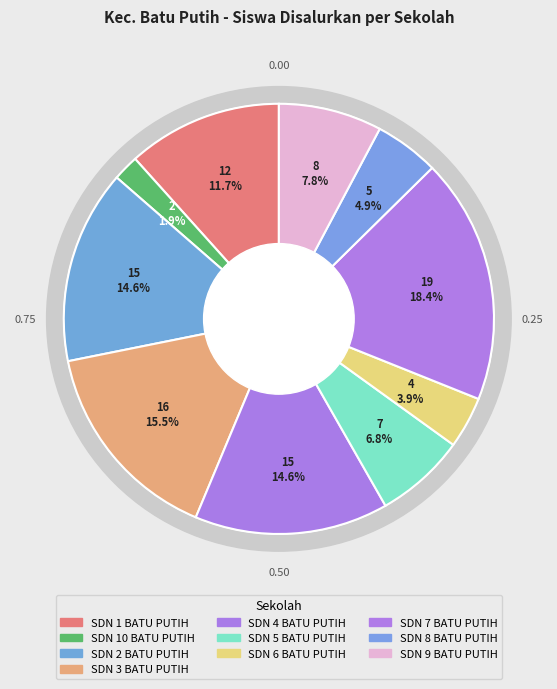

What percentage do SDN 10 BATU PUTIH and SDN 8 BATU PUTIH together represent?

6.8%